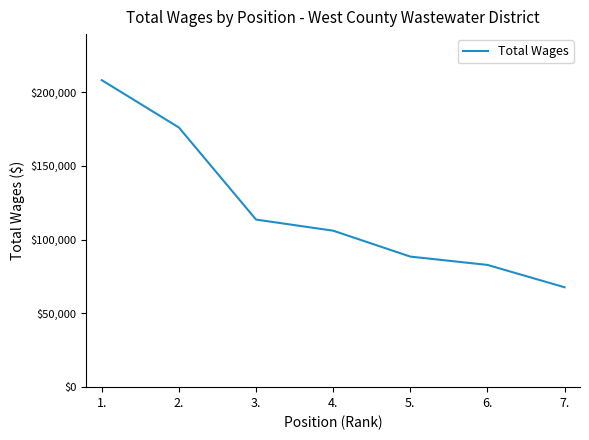

What is the change in value from 2. to 4.?

-69924